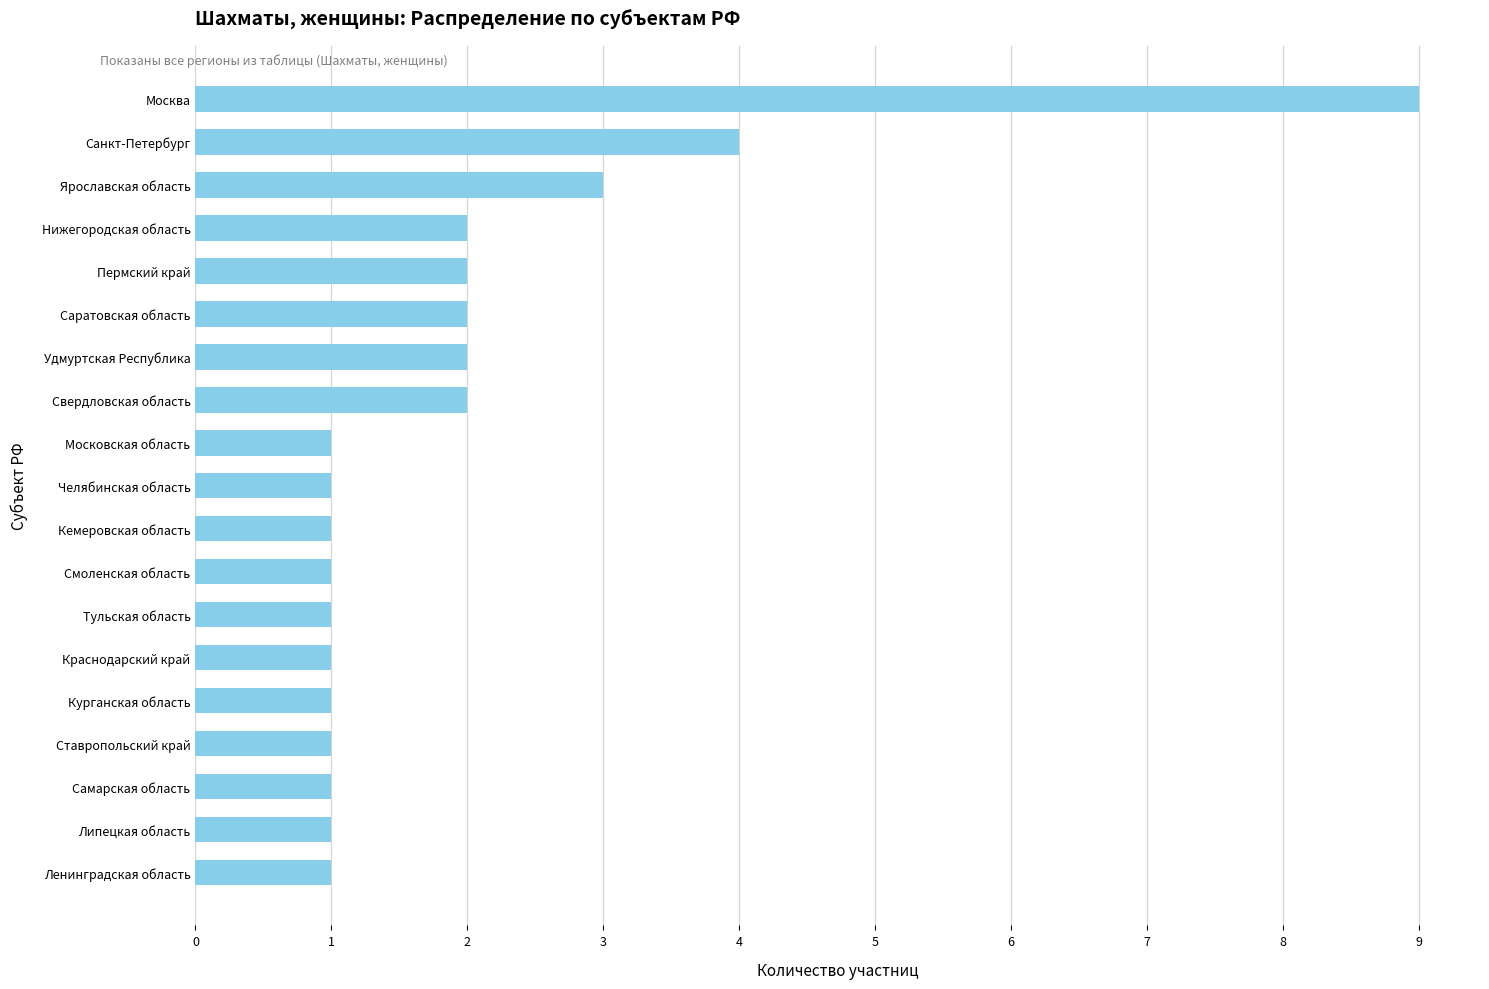

Reading bottom to top, what are all the values shown in this chart?

Ленинградская область=1	Липецкая область=1	Самарская область=1	Ставропольский край=1	Курганская область=1	Краснодарский край=1	Тульская область=1	Смоленская область=1	Кемеровская область=1	Челябинская область=1	Московская область=1	Свердловская область=2	Удмуртская Республика=2	Саратовская область=2	Пермский край=2	Нижегородская область=2	Ярославская область=3	Санкт-Петербург=4	Москва=9